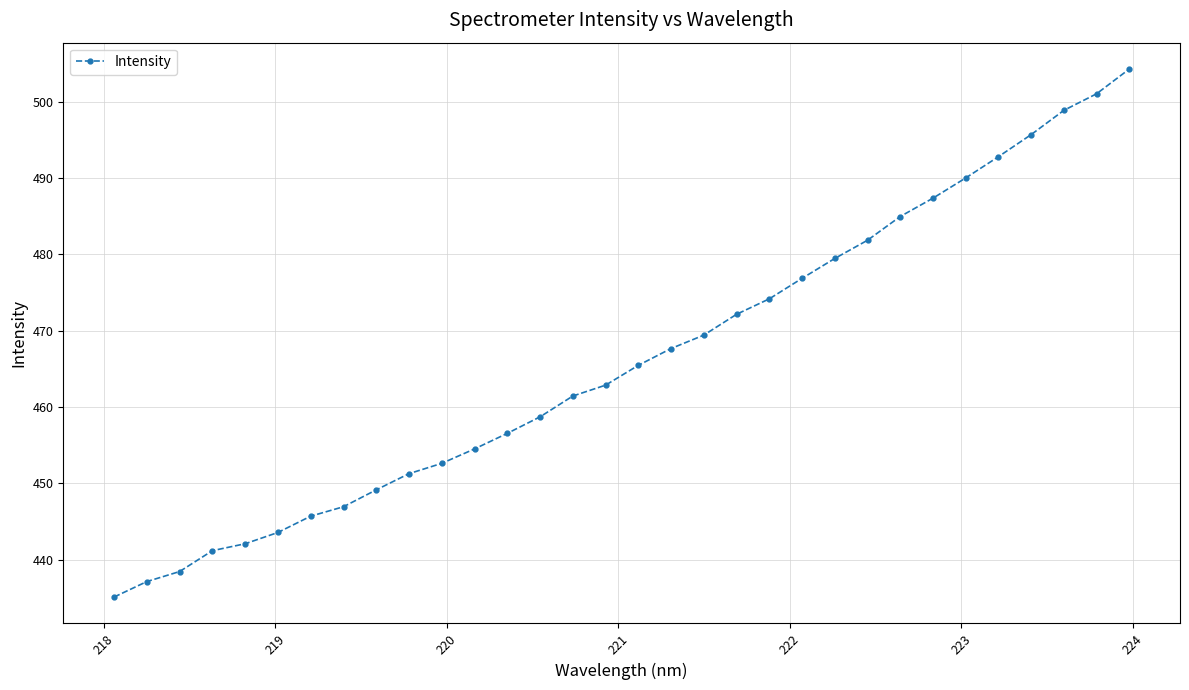

What is the average value?

466.2